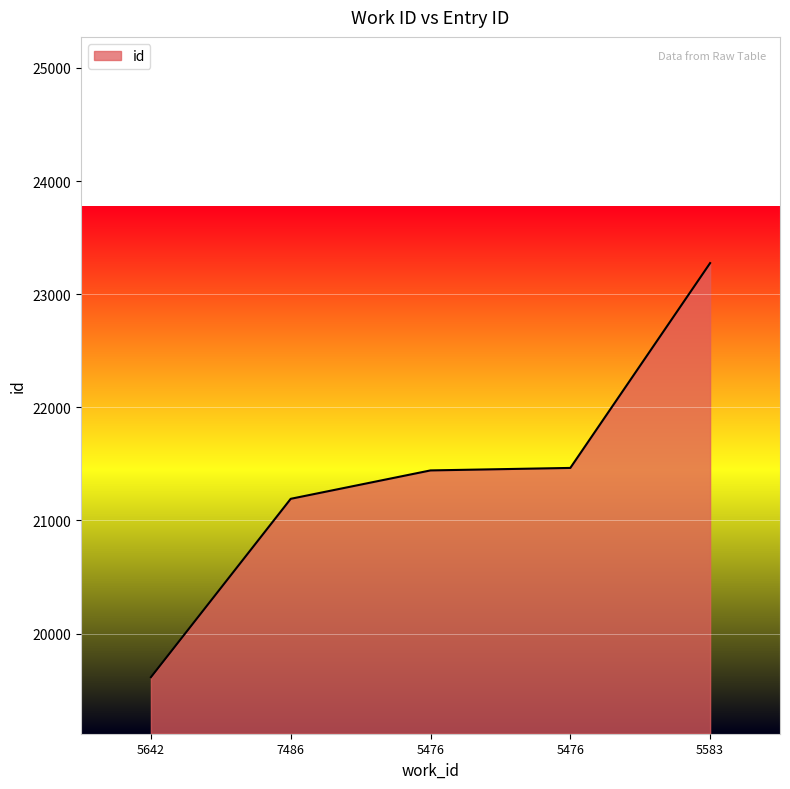

What is the change in value from 5642 to 5583?

+3661